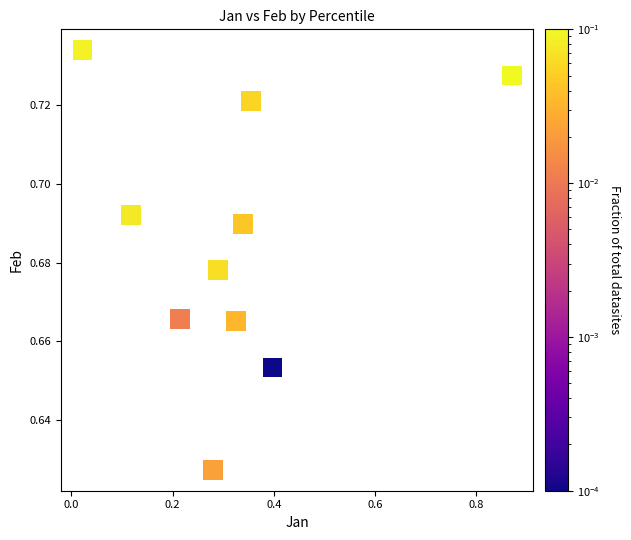

What is the range of X values (max minus min)?

0.8